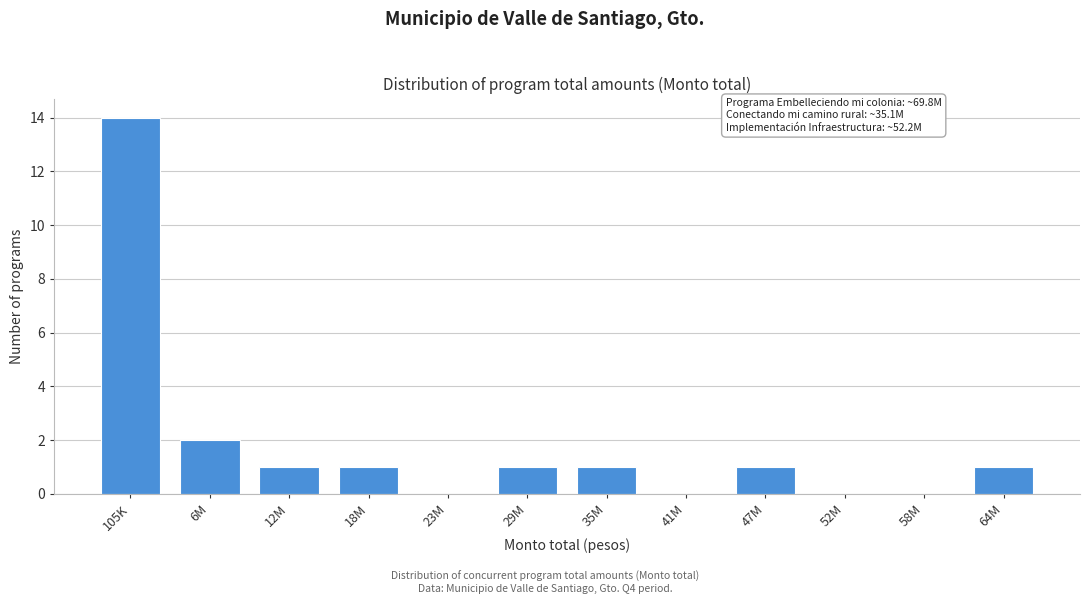

Reading left to right, list all the values displayed in this chart.

105K=14	6M=2	12M=1	18M=1	23M=0	29M=1	35M=1	41M=0	47M=1	52M=0	58M=0	64M=1